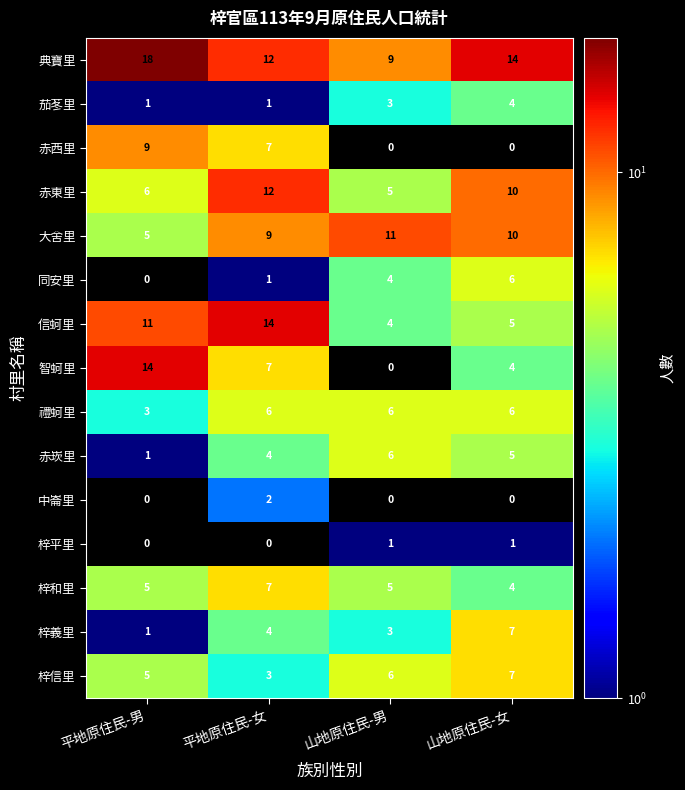

Where is 赤崁里 nearest to the value 3?

平地原住民-女